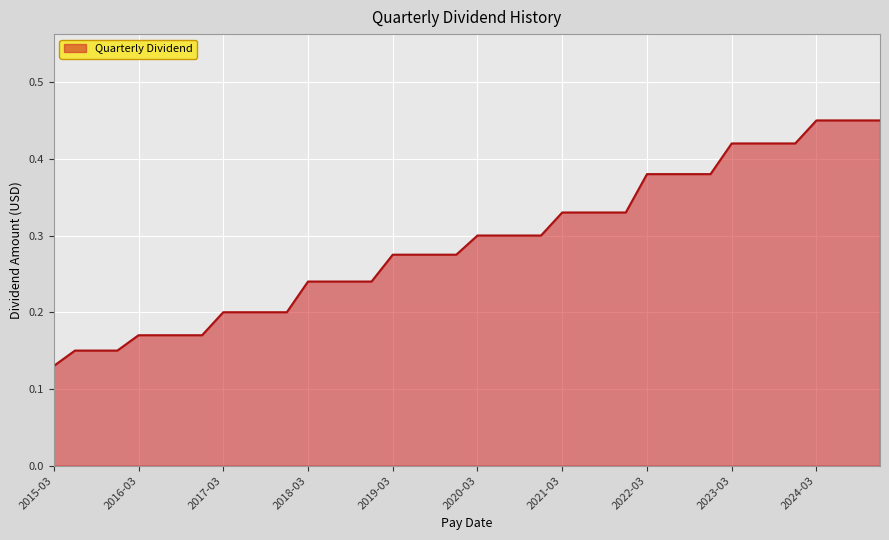

Which label corresponds to the smallest value in the chart?

2015-03